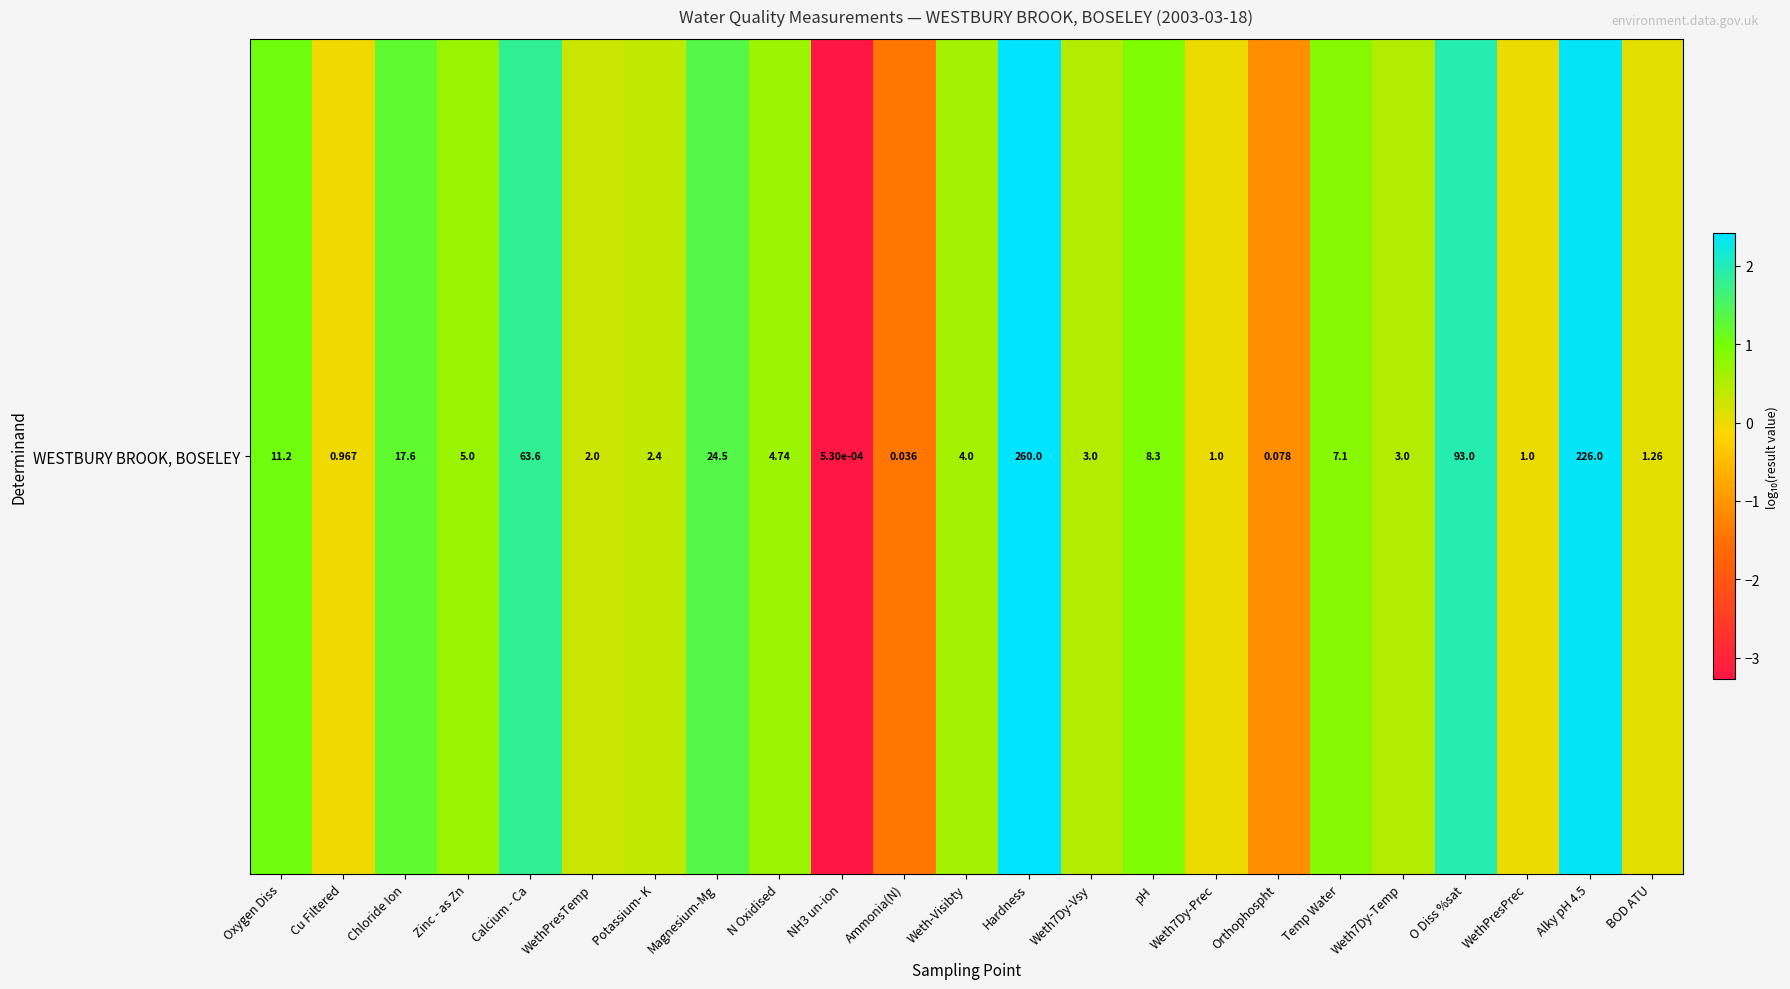

Rank the categories by value from lowest to highest.

NH3 un-ion, Ammonia(N), Orthophospht, Cu Filtered, Weth7Dy-Prec, WethPresPrec, BOD ATU, WethPresTemp, Potassium- K, Weth7Dy-Vsy, Weth7Dy-Temp, Weth-Visibty, N Oxidised, Zinc - as Zn, Temp Water, pH, Oxygen Diss, Chloride Ion, Magnesium-Mg, Calcium - Ca, O Diss %sat, Alky pH 4.5, Hardness